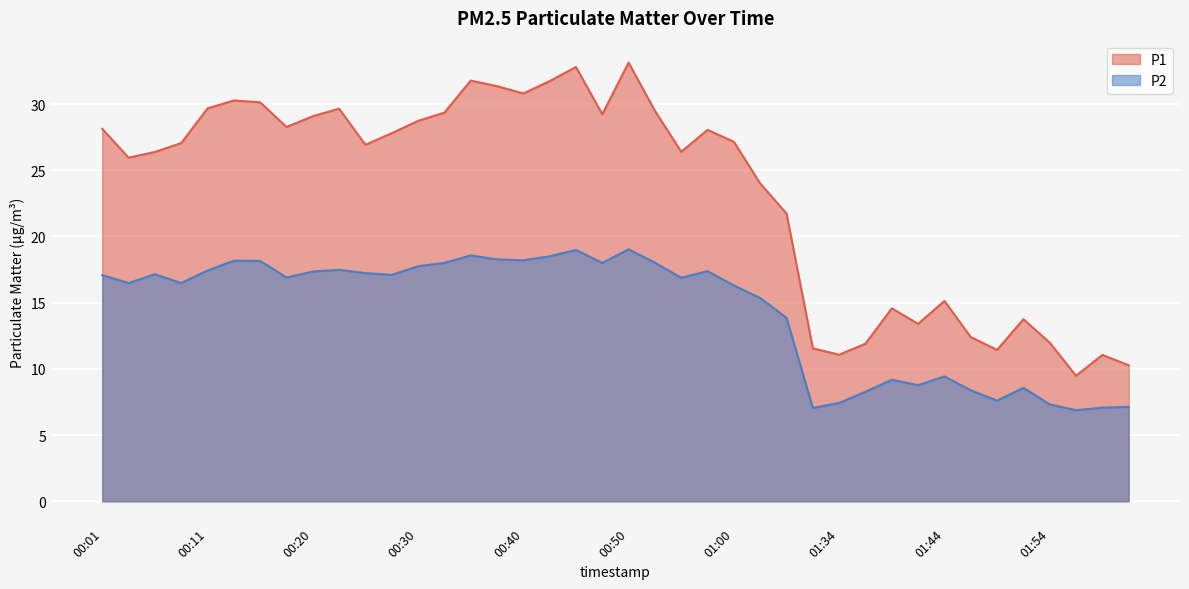

What is the sum of the P2 values at 00:30 and 01:46?

26.1